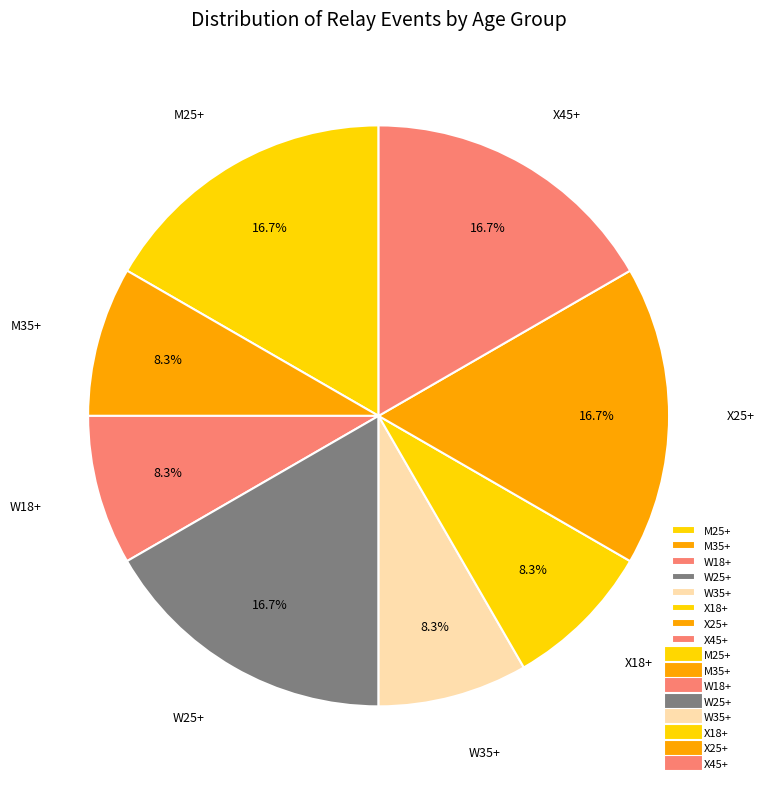

To the nearest percent, what portion does W18+ represent?

8%